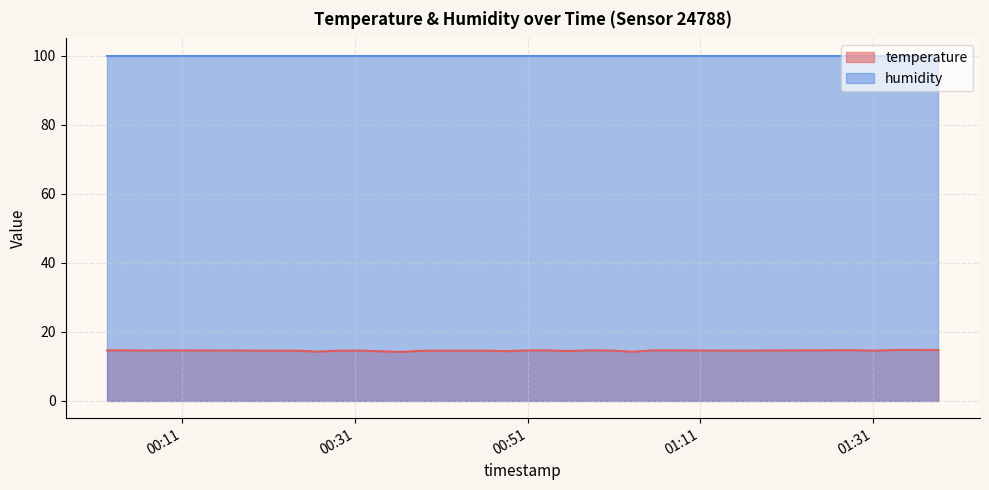

Which series has the widest spread of values?

temperature